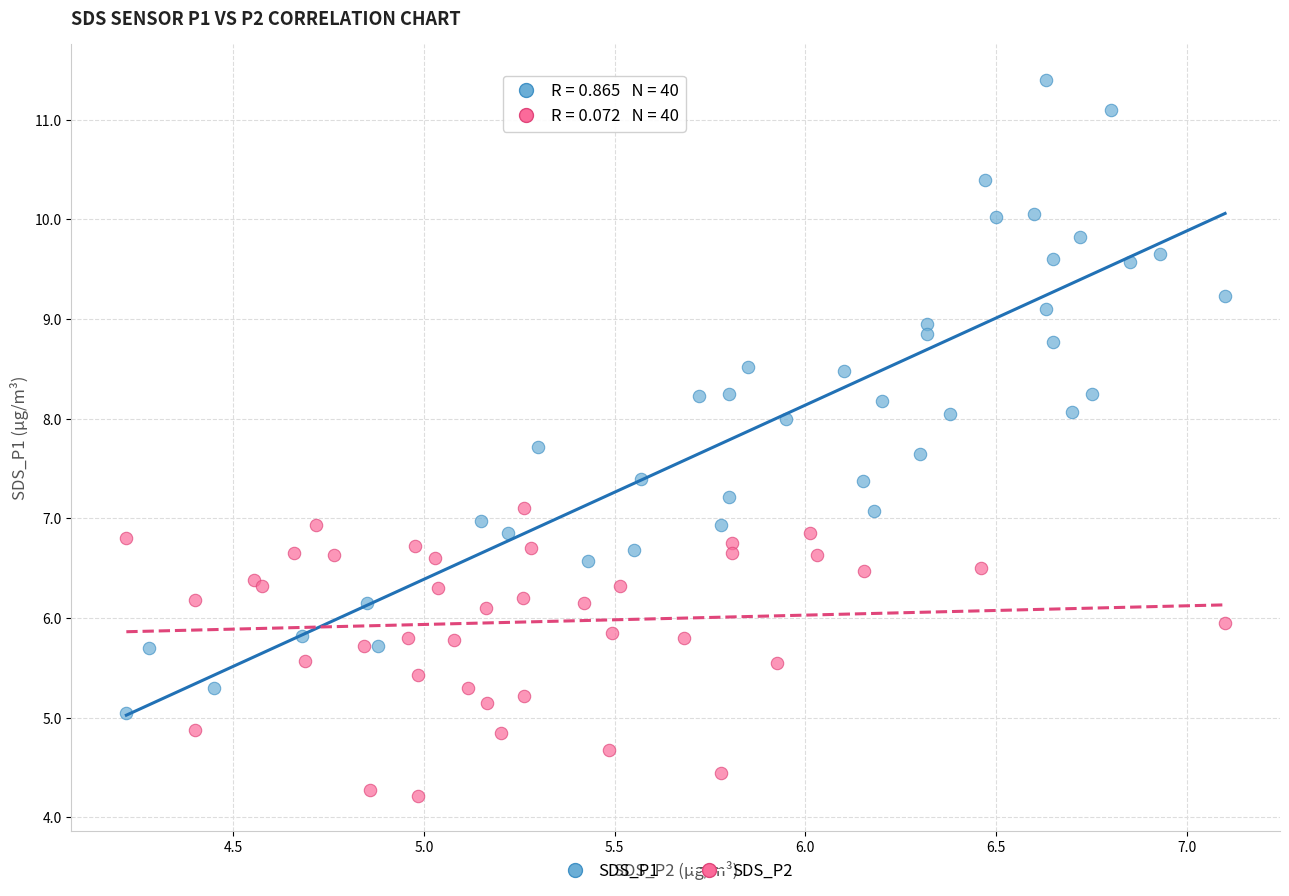

Which series has the widest spread of Y values?

SDS_P1